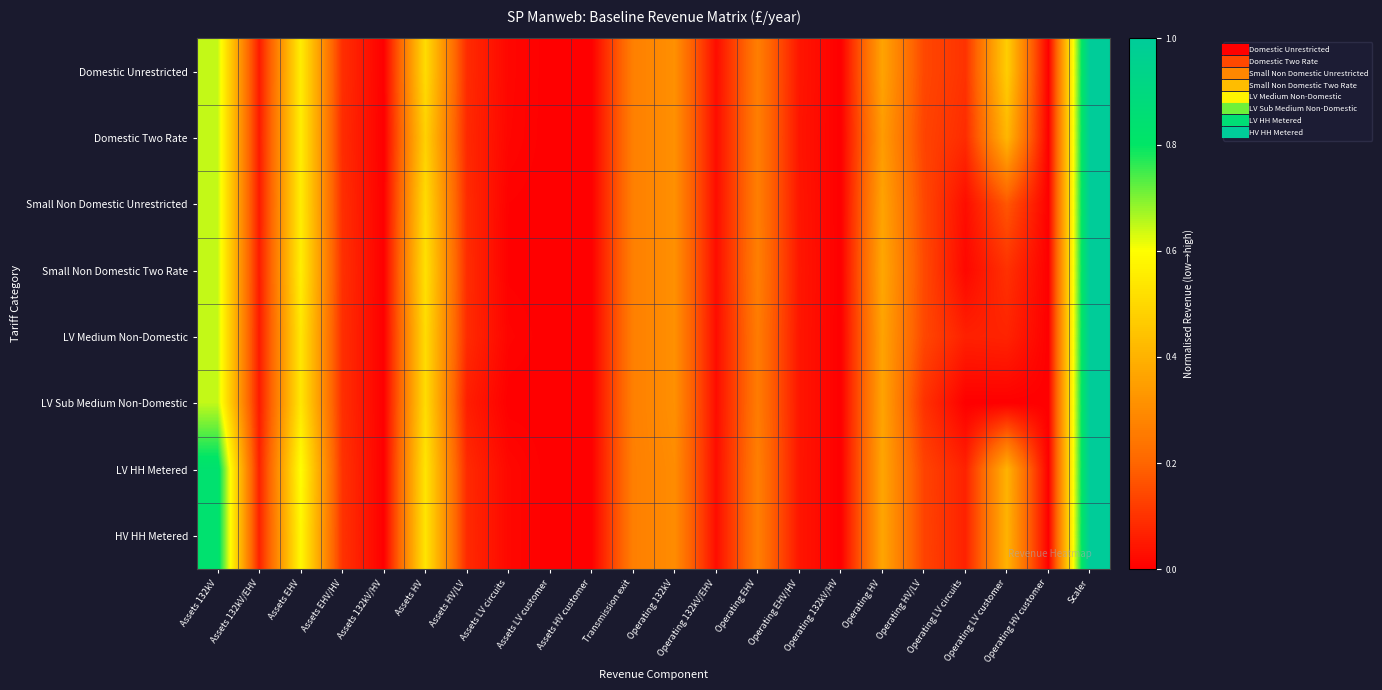

What is the total value across all series at Operating LV circuits?

0.4